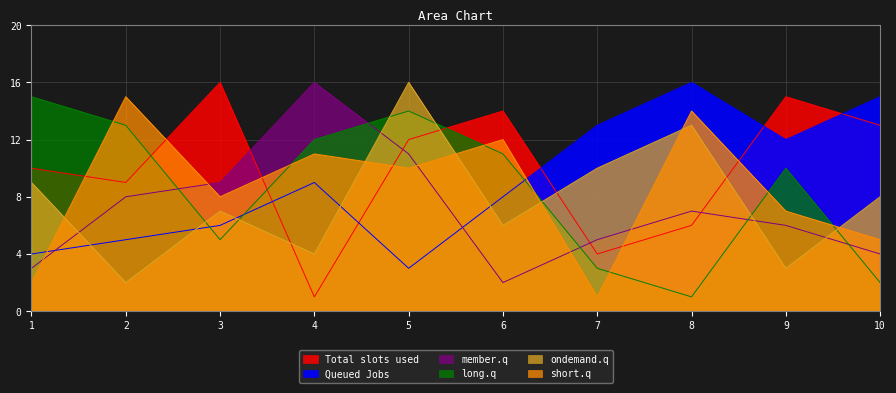

How many distinct data groups are displayed?

6